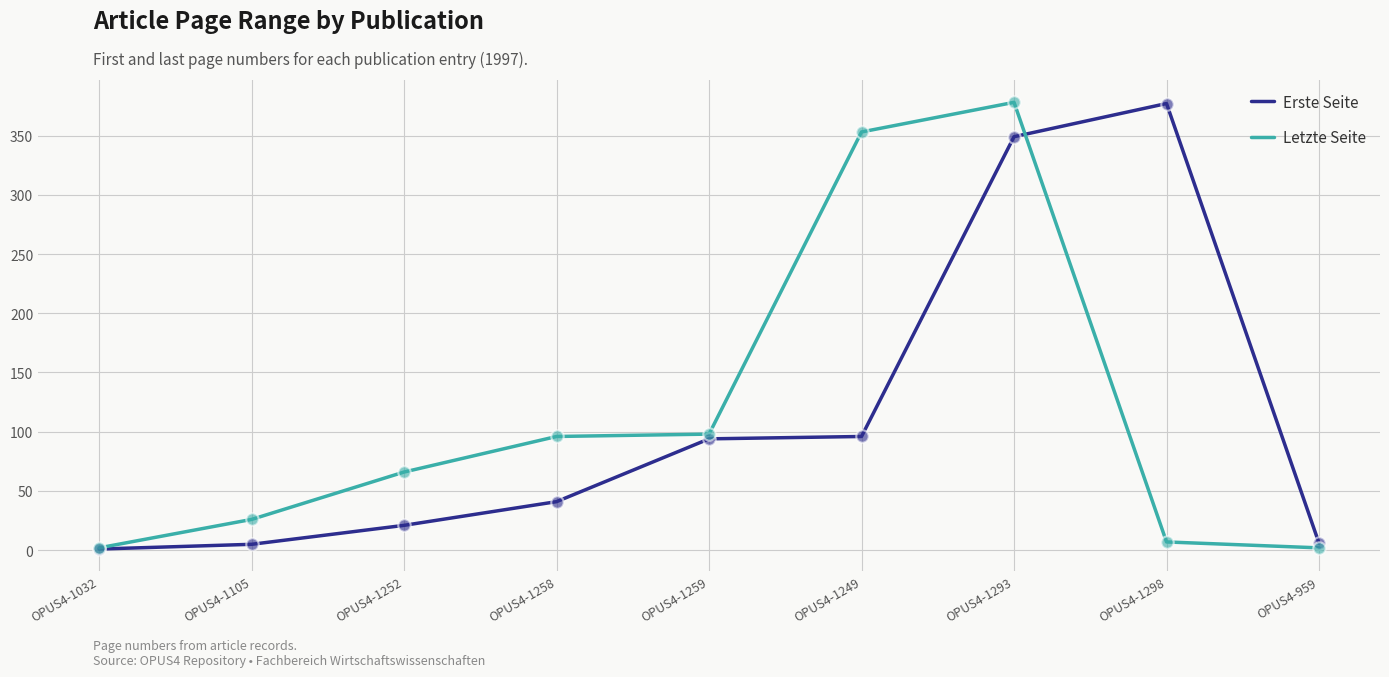

Is the value of Letzte Seite at OPUS4-1258 greater than the value of Erste Seite at OPUS4-1252?

Yes